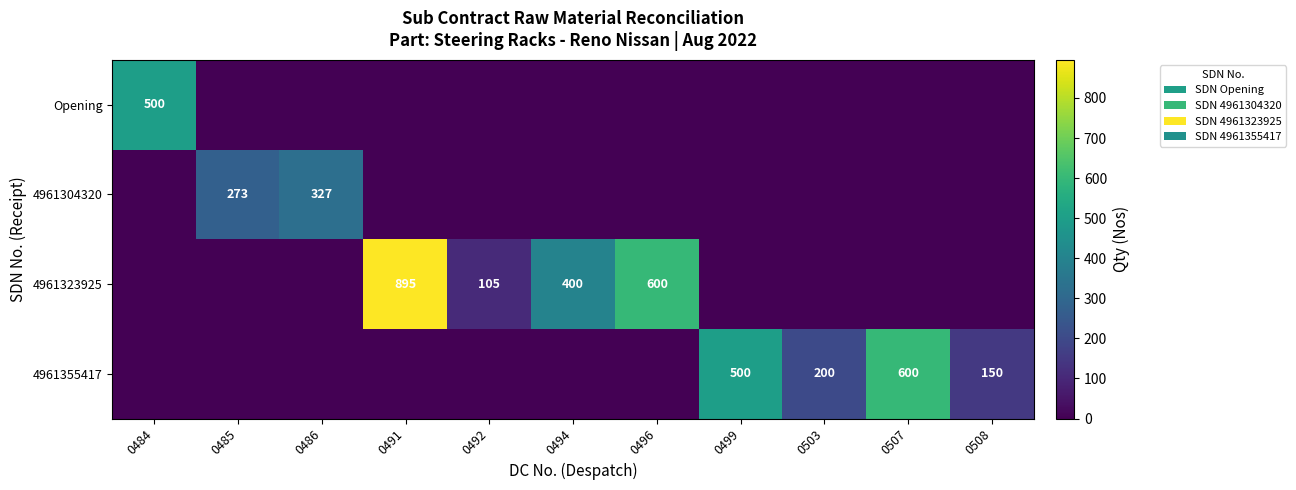

True or false: 4961323925 has a value of 538 at 0503.

False